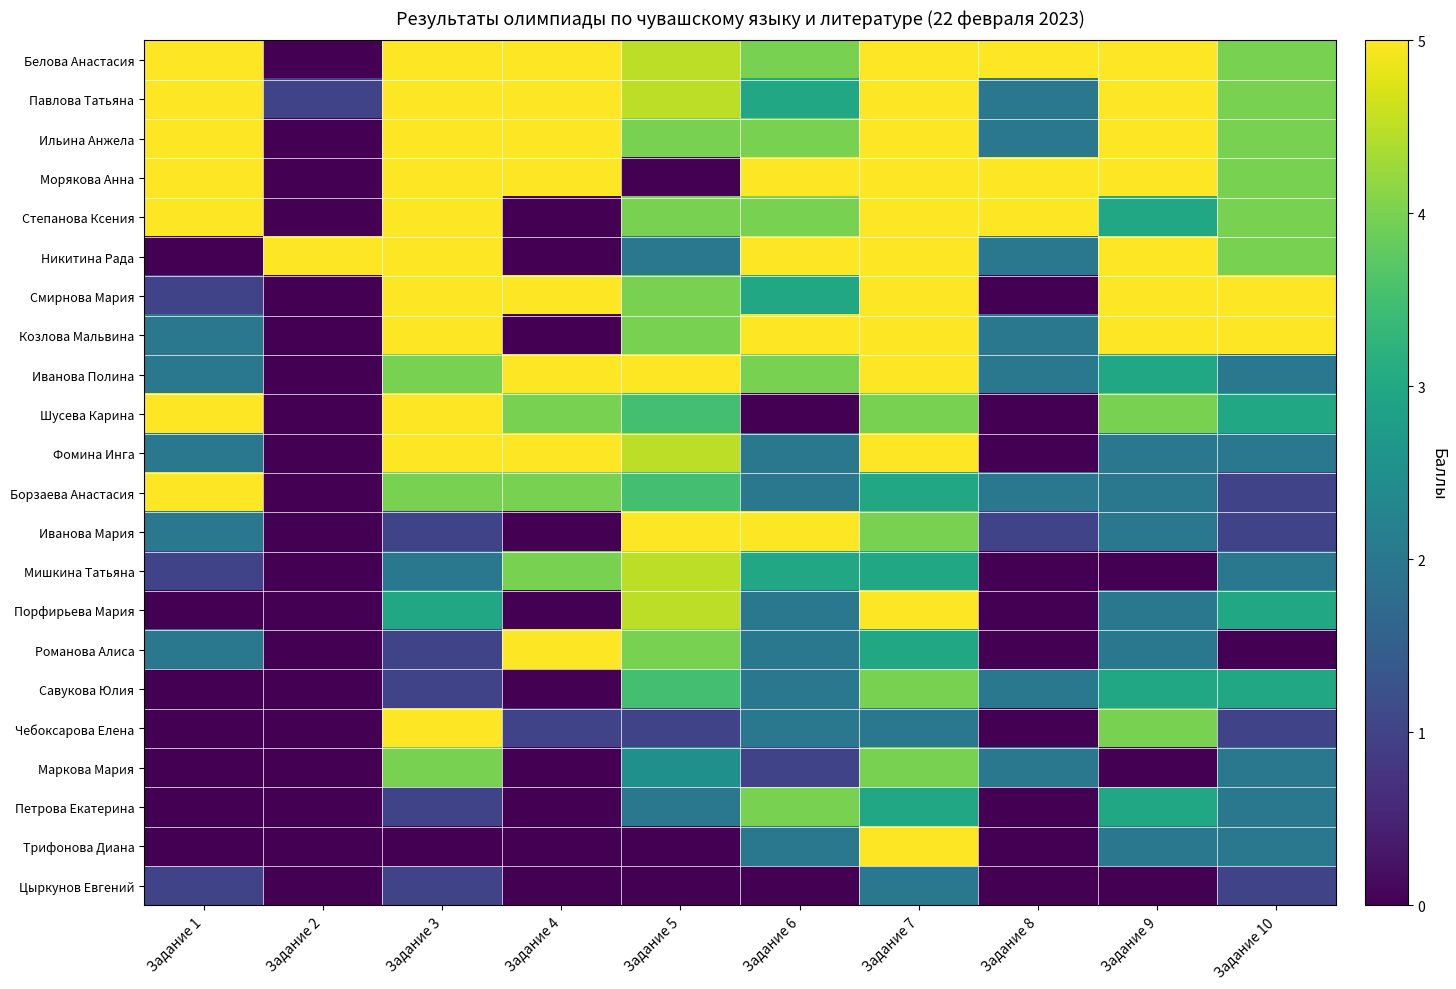

Rank the series by their maximum value, from highest to lowest.

Белова Анастасия, Павлова Татьяна, Ильина Анжела, Морякова Анна, Степанова Ксения, Никитина Рада, Смирнова Мария, Козлова Мальвина, Иванова Полина, Шусева Карина, Фомина Инга, Борзаева Анастасия, Иванова Мария, Порфирьева Мария, Романова Алиса, Чебоксарова Елена, Трифонова Диана, Мишкина Татьяна, Савукова Юлия, Маркова Мария, Петрова Екатерина, Цыркунов Евгений